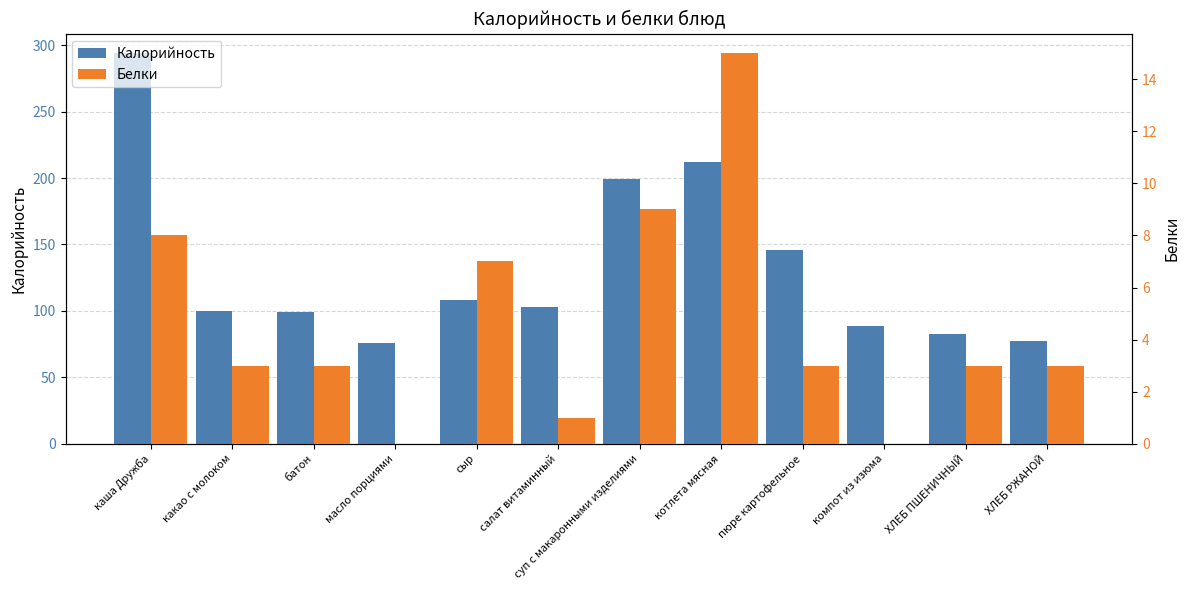

What are all the series names shown in the legend?

Калорийность, Белки